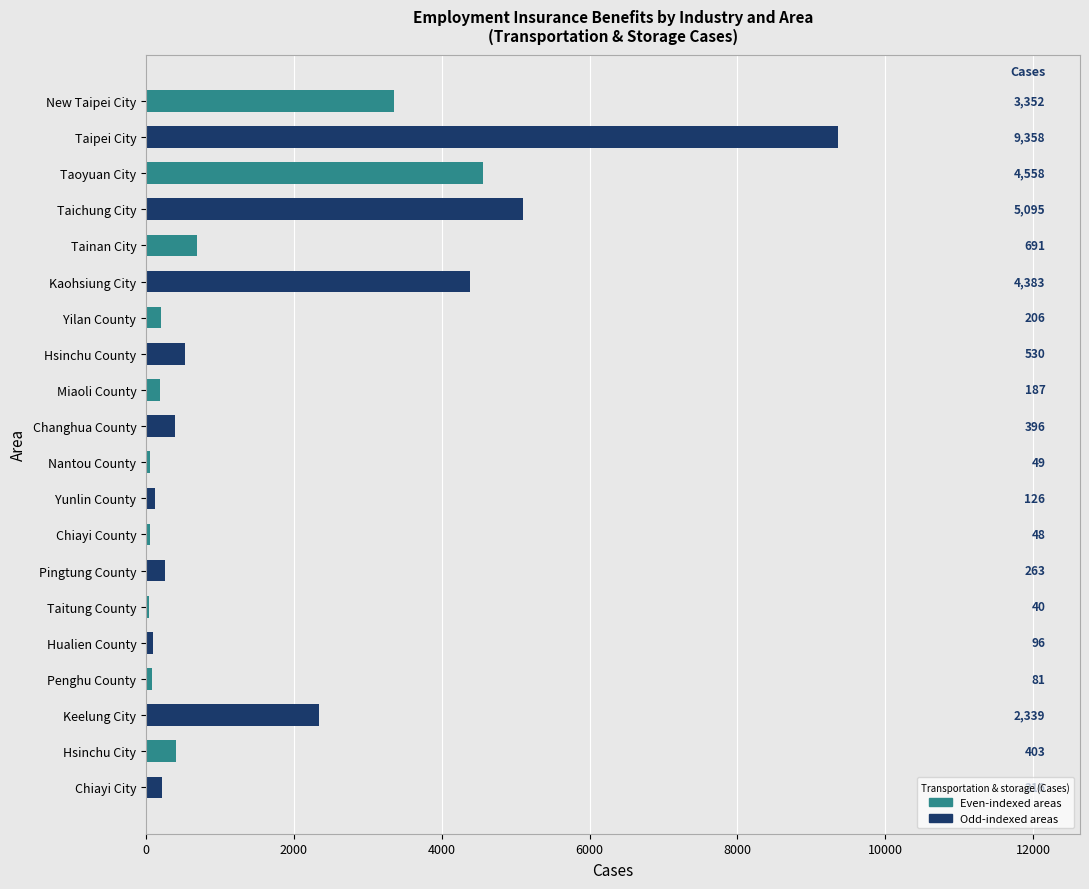

Reading bottom to top, what are all the values shown in this chart?

Chiayi City=216	Hsinchu City=403	Keelung City=2339	Penghu County=81	Hualien County=96	Taitung County=40	Pingtung County=263	Chiayi County=48	Yunlin County=126	Nantou County=49	Changhua County=396	Miaoli County=187	Hsinchu County=530	Yilan County=206	Kaohsiung City=4383	Tainan City=691	Taichung City=5095	Taoyuan City=4558	Taipei City=9358	New Taipei City=3352